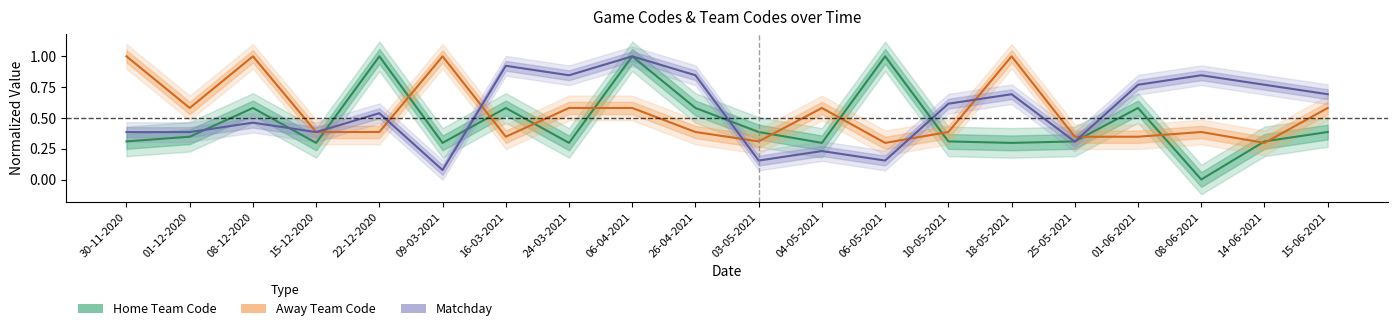

What is the minimum value for Away Team Code?

0.3